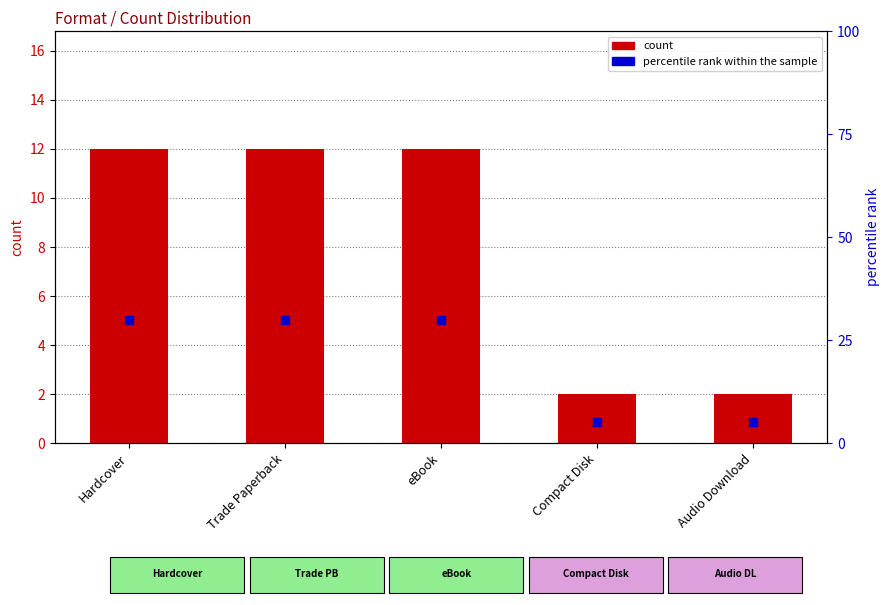

Which series reaches the minimum Y coordinate?

count